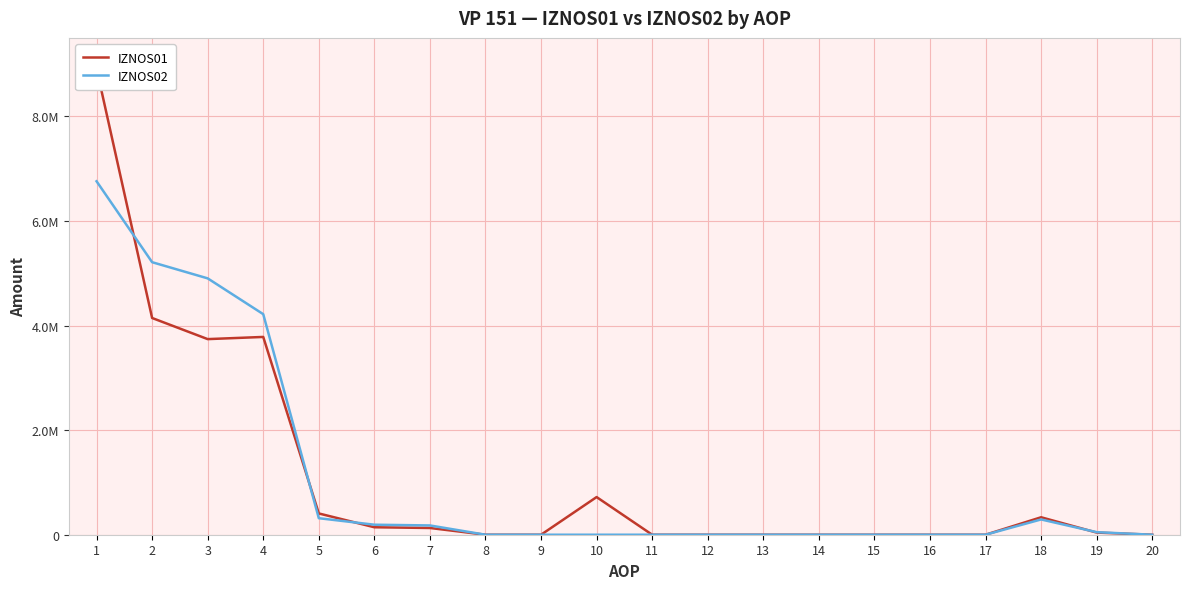

What are all the series names shown in the legend?

IZNOS01, IZNOS02